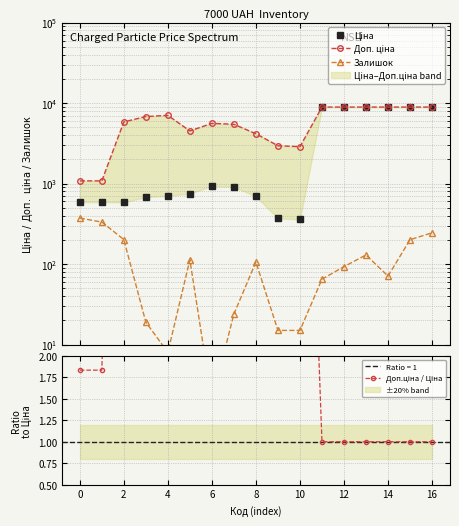

What is the greatest value displayed?

8934.1